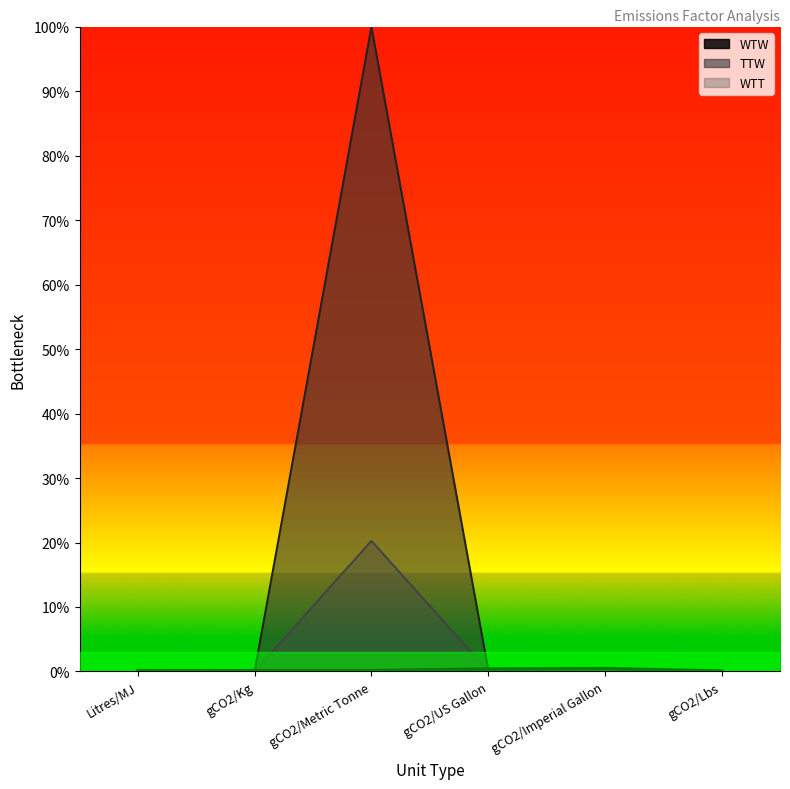

What is the difference between the maximum and minimum values in the TTW series?

100.0